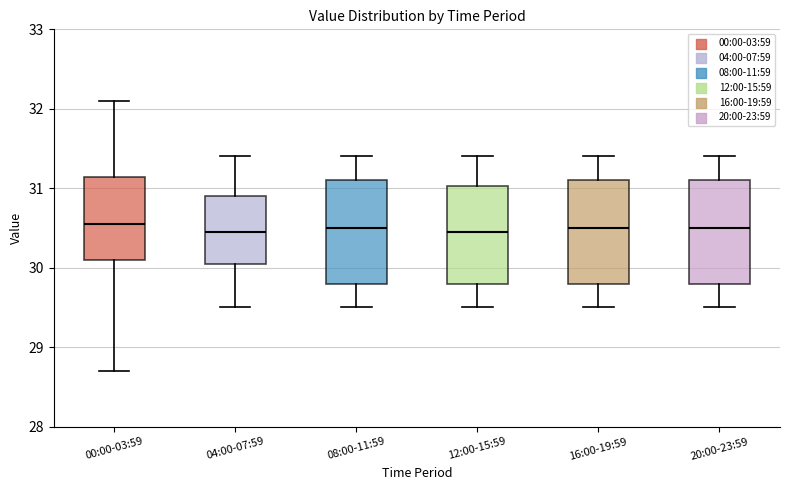

Where does the median line of the box for 12:00-15:59 sit on the y-axis? The values are not printed on the chart, so give them approximately, as read against the axis.

30.5